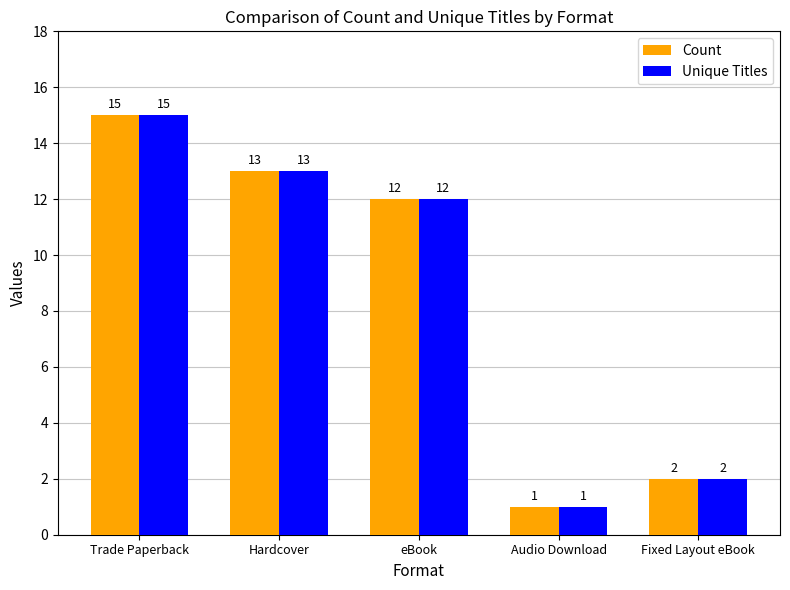

What is the sum of all Unique Titles values?

43